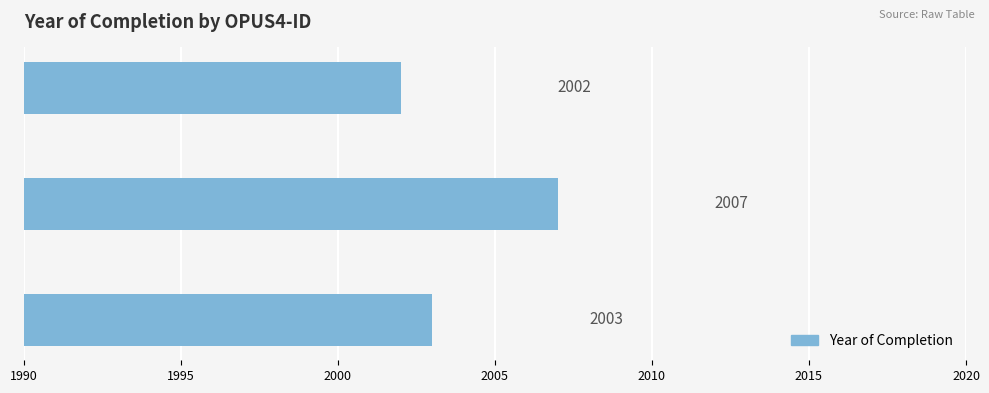

Rank the categories by value from lowest to highest.

OPUS4-83, OPUS4-86, OPUS4-175